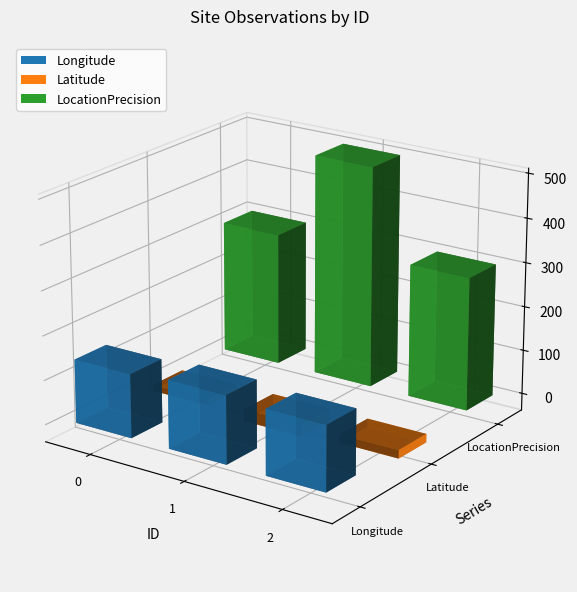

Are the bars horizontal?

No